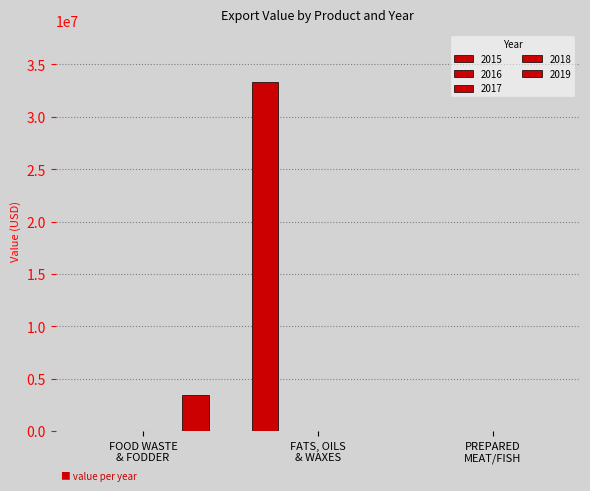

How many data points does each series have?

3